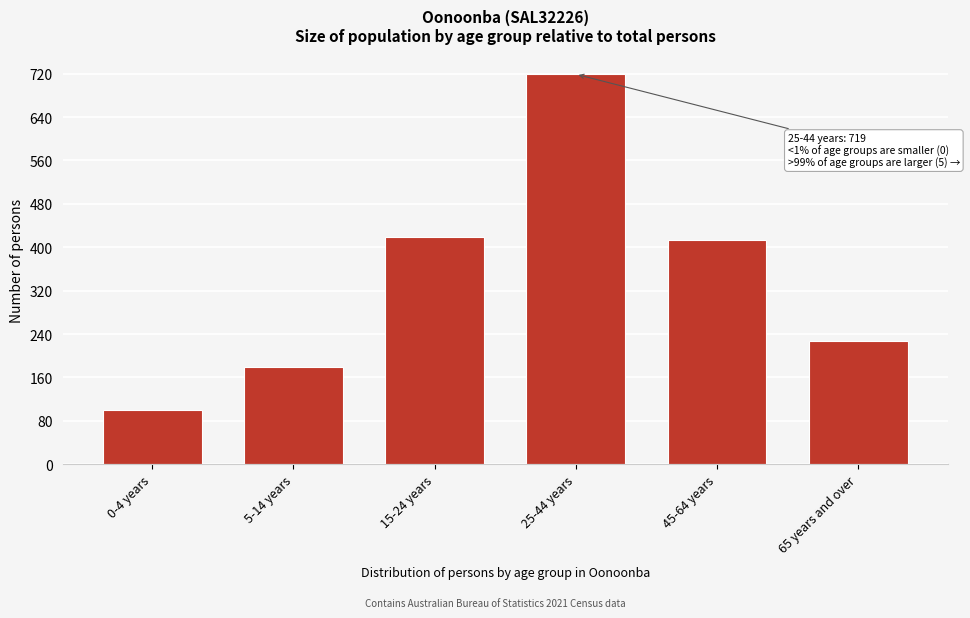

Reading left to right, transcribe all the data shown in this chart.

0-4 years=100	5-14 years=180	15-24 years=418	25-44 years=719	45-64 years=413	65 years and over=227